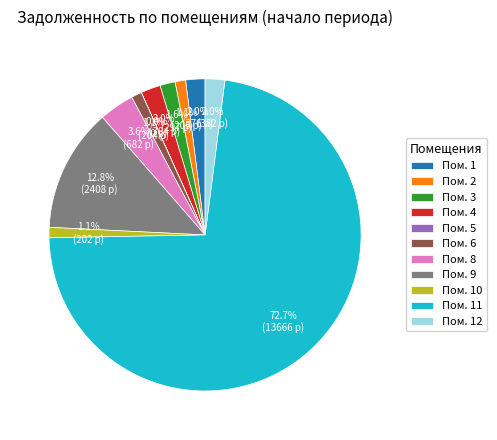

What is the majority slice?

Пом. 11